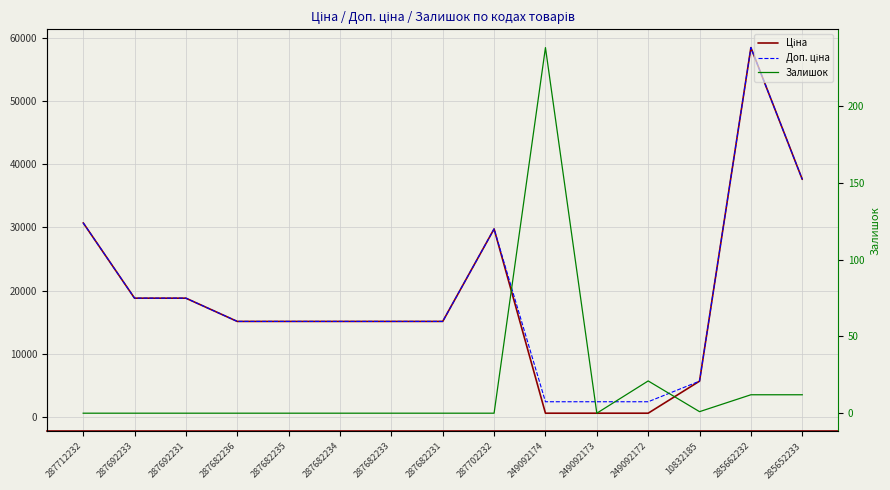

How many data points does each series have?

15